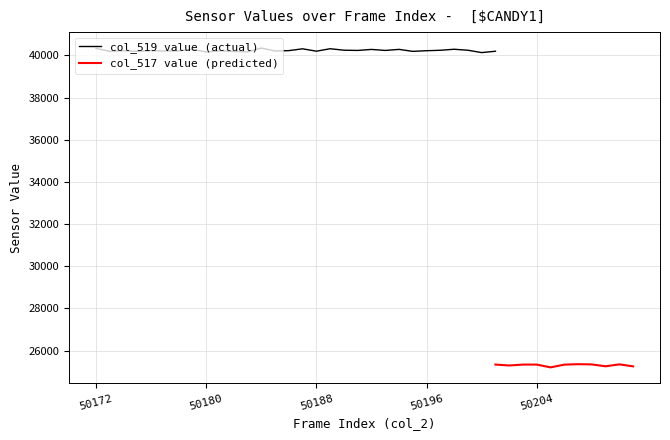

What is the average value of the col_517 (val_b) series?

25306